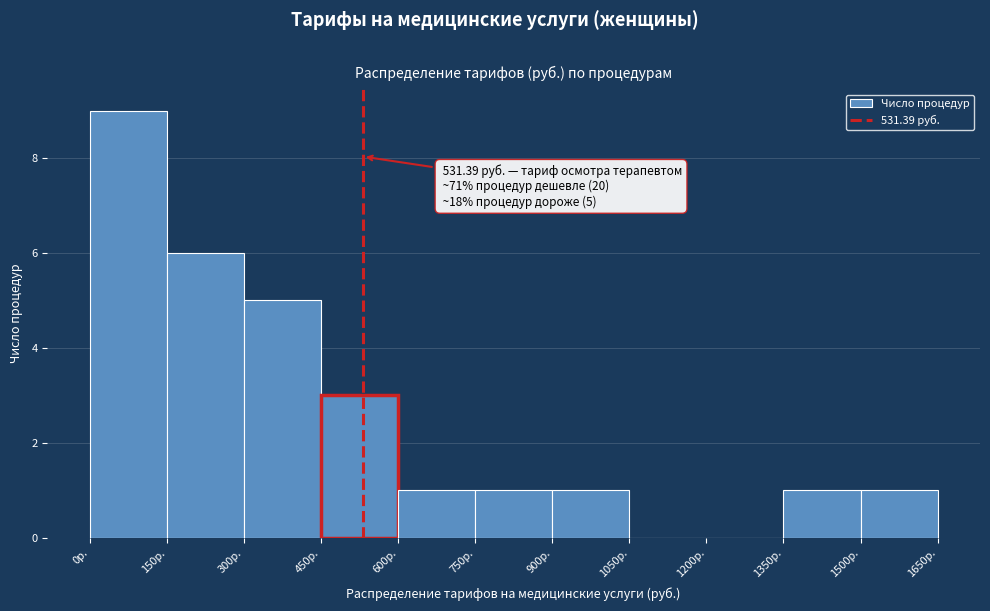

Which range on the x-axis has the tallest bar?

0 to 150